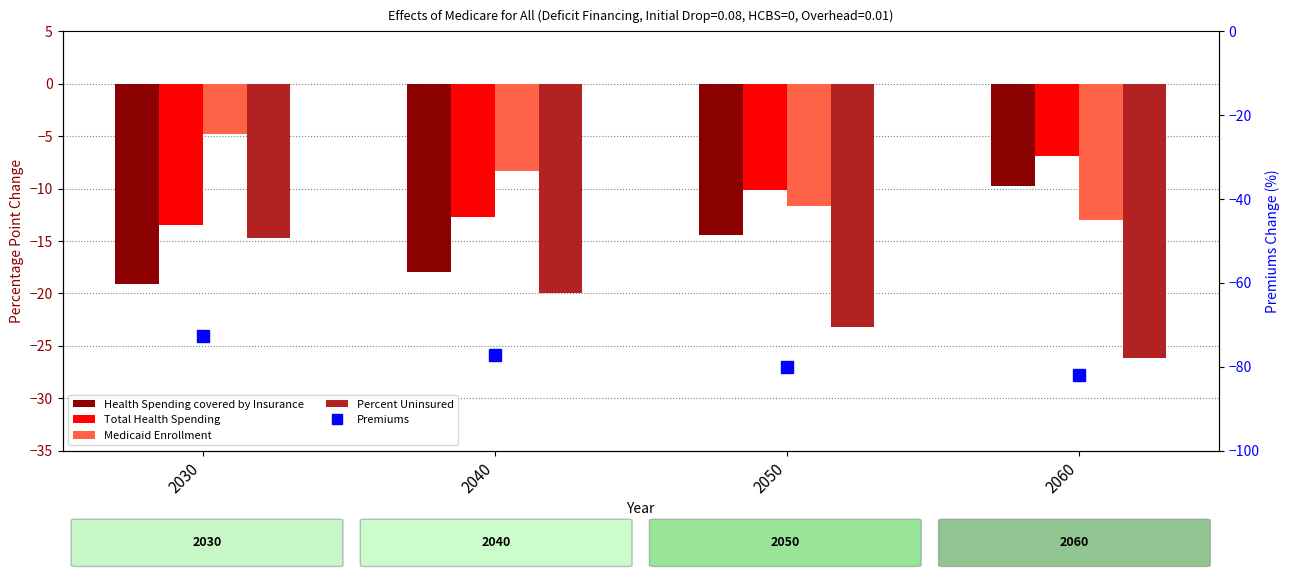

At which label does Medicaid Enrollment first exceed -8?

2030